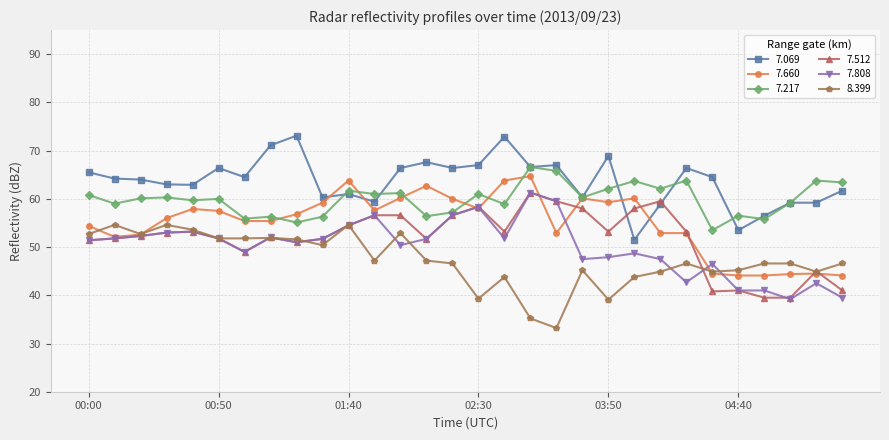

What is the minimum value for 7.217?

53.5